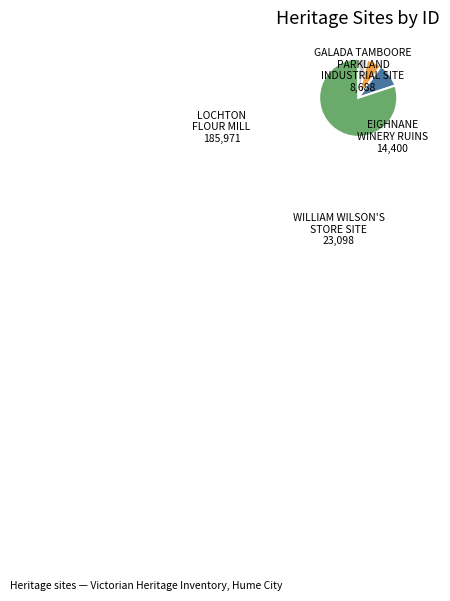

To the nearest percent, what is the average slice percentage?

25%